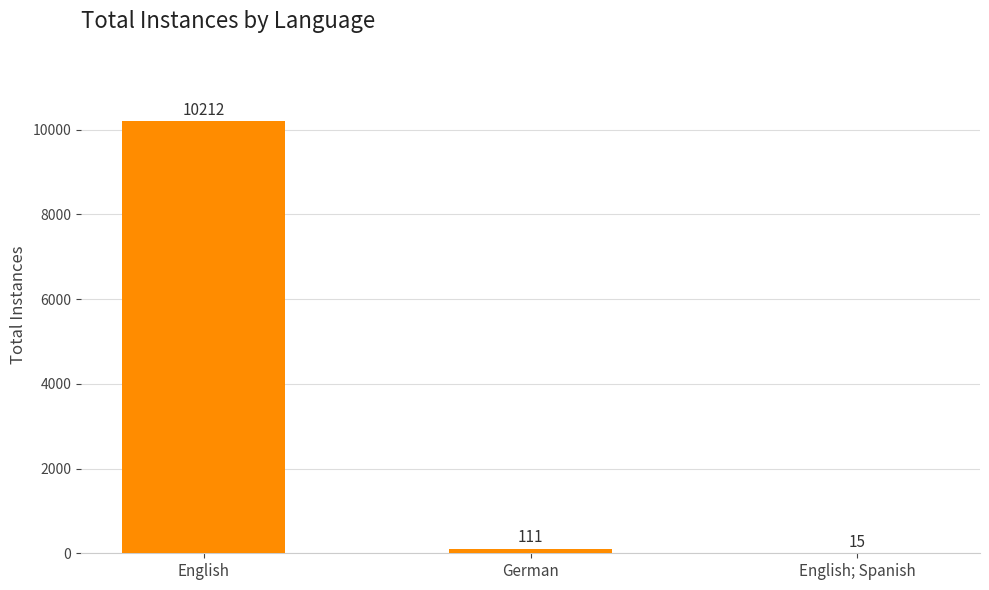

Is it true that the value at English is 10212?

True